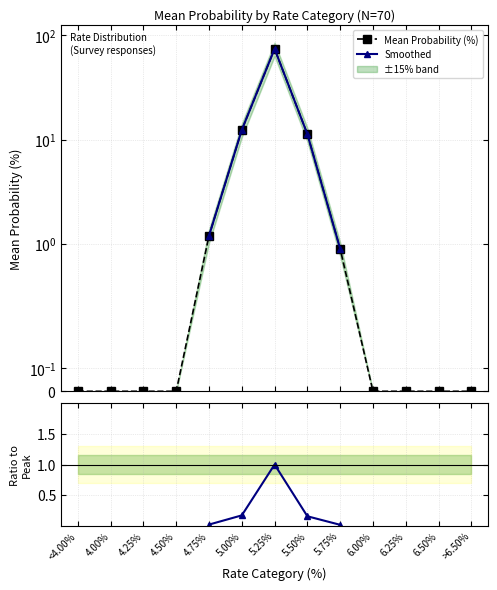

At which category does the chart reach its minimum across all series?

<4.00%